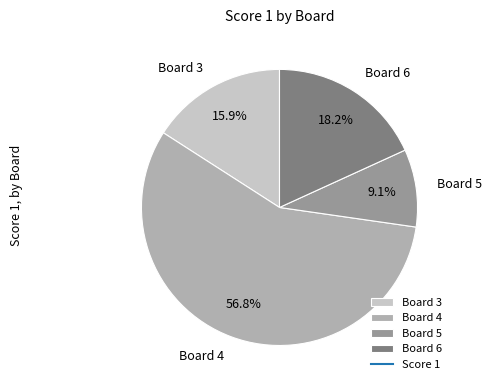

Which has a higher value, Board 5 or Board 3?

Board 3